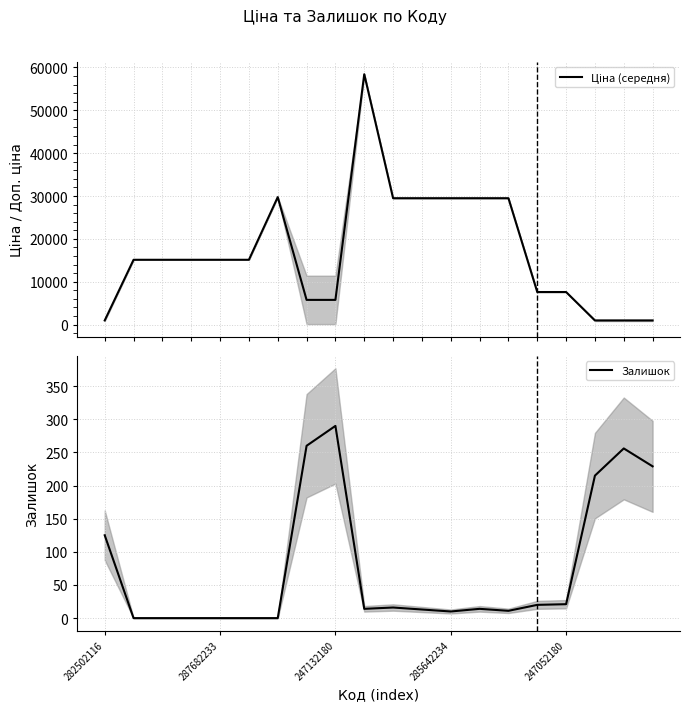

What is the difference between the second highest and second lowest values in the Ціна (середня) series?

28783.4